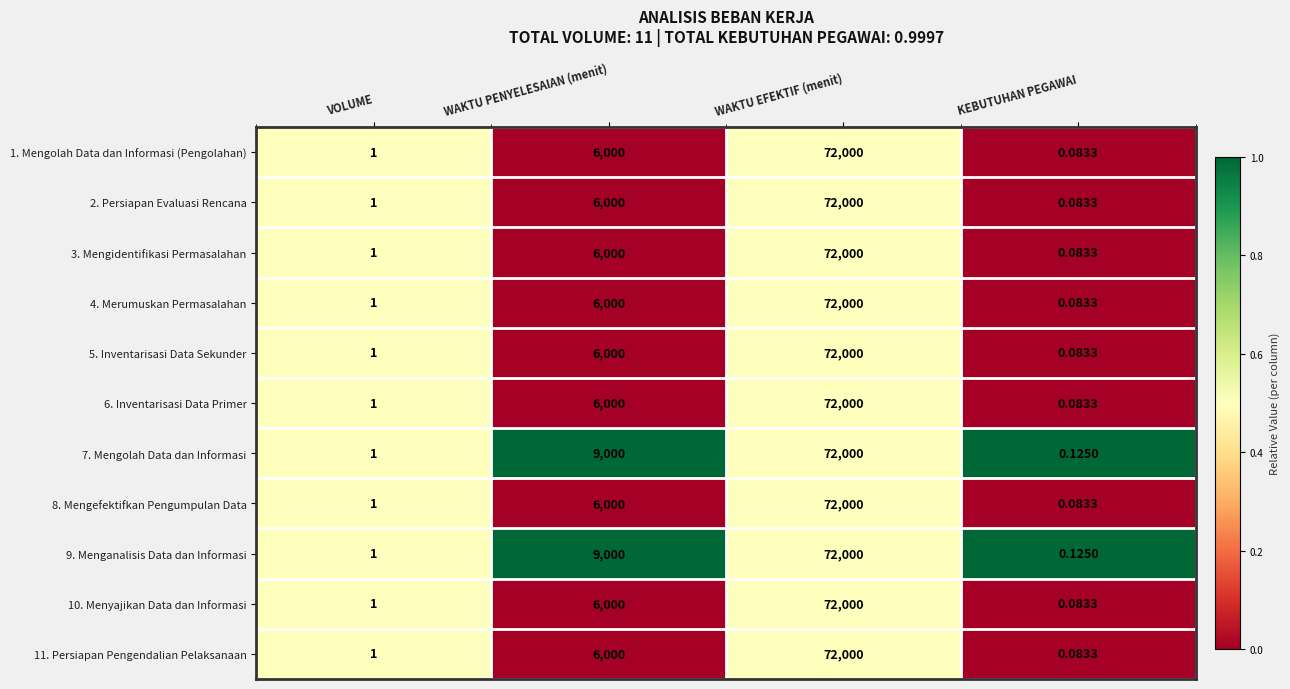

Rank the categories by 5. Inventarisasi Data Sekunder value from lowest to highest.

KEBUTUHAN PEGAWAI, VOLUME, WAKTU PENYELESAIAN (menit), WAKTU EFEKTIF (menit)